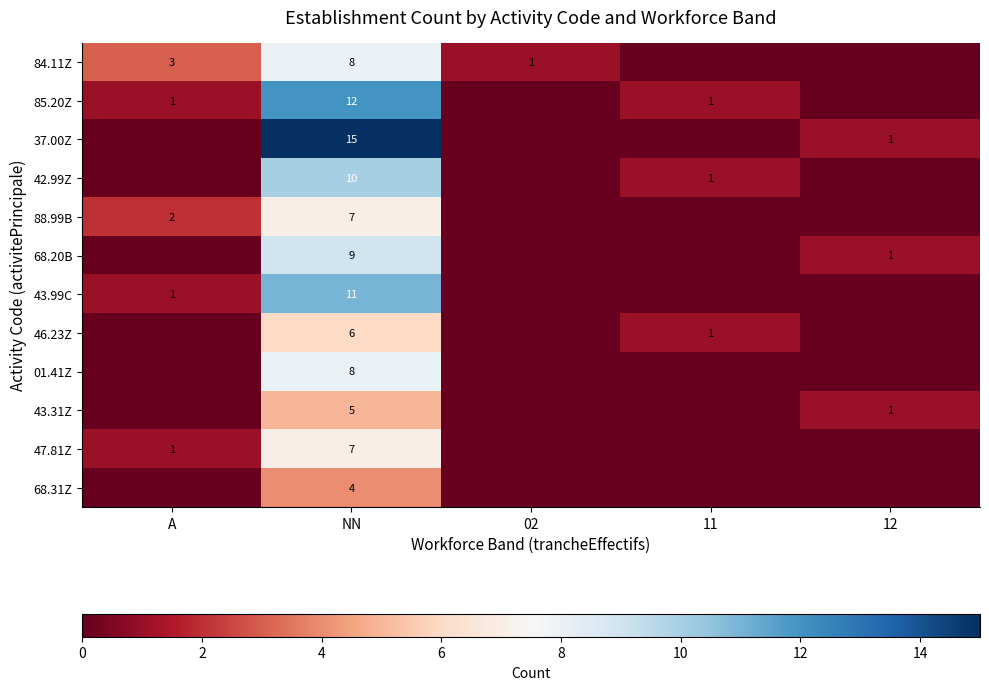

The 85.20Z series shows 1 at A. True or false?

True